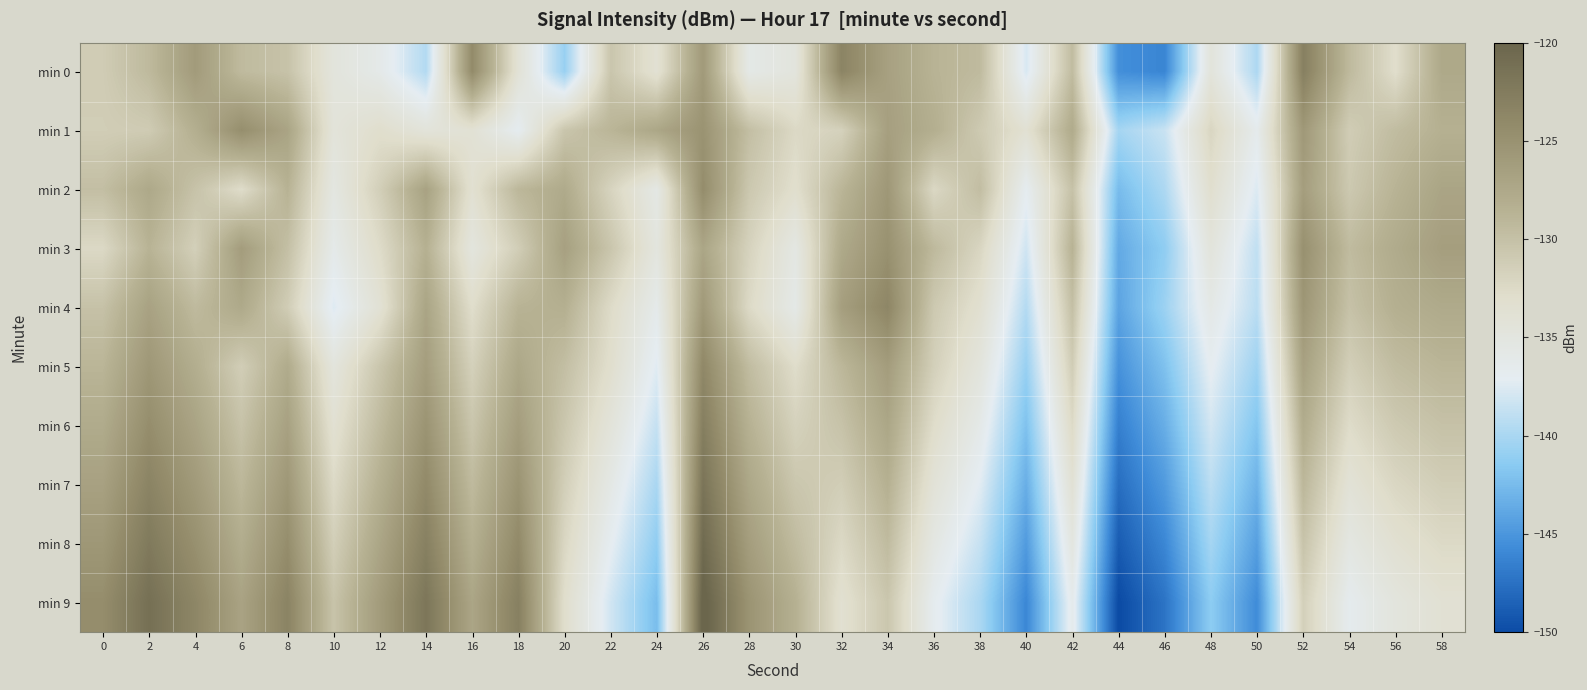

Reading left to right, extract all data points from this chart.

min 0: 0=-131.2	2=-129.3	4=-126.0	6=-129.4	8=-130.2	10=-134.7	12=-136.1	14=-139.5	16=-124.2	18=-134.0	20=-140.8	22=-130.5	24=-133.7	26=-125.9	28=-135.8	30=-134.8	32=-123.5	34=-126.6	36=-128.7	38=-129.4	40=-137.8	42=-129.6	44=-145.5	46=-146.1	48=-134.6	50=-139.8	52=-122.9	54=-129.3	56=-133.0	58=-127.6
min 1: 0=-131.3	2=-131.1	4=-128.2	6=-124.6	8=-127.0	10=-134.4	12=-133.1	14=-134.4	16=-133.8	18=-136.8	20=-130.5	22=-128.9	24=-127.3	26=-125.1	28=-129.8	30=-132.4	32=-131.7	34=-126.5	36=-128.2	38=-130.9	40=-133.6	42=-127.8	44=-140.2	46=-138.5	48=-132.1	50=-136.4	52=-125.7	54=-131.2	56=-129.6	58=-128.4
min 2: 0=-129.8	2=-127.5	4=-130.2	6=-132.8	8=-128.6	10=-135.2	12=-131.4	14=-126.8	16=-133.5	18=-129.1	20=-127.7	22=-131.9	24=-135.6	26=-124.4	28=-130.7	30=-133.1	32=-128.9	34=-125.6	36=-132.3	38=-129.7	40=-136.8	42=-130.1	44=-142.5	46=-139.8	48=-133.2	50=-137.6	52=-126.3	54=-130.8	56=-128.7	58=-127.1
min 3: 0=-132.4	2=-128.7	4=-131.5	6=-126.2	8=-129.9	10=-136.1	12=-132.7	14=-128.4	16=-134.8	18=-131.3	20=-126.6	22=-130.5	24=-134.9	26=-127.2	28=-131.8	30=-135.4	32=-127.6	34=-124.9	36=-129.3	38=-132.1	40=-138.2	42=-128.6	44=-143.7	46=-141.2	48=-134.6	50=-138.9	52=-124.8	54=-129.5	56=-127.8	58=-126.4
min 4: 0=-130.1	2=-126.8	4=-129.4	6=-127.6	8=-131.2	10=-137.5	12=-133.8	14=-127.1	16=-132.9	18=-128.7	20=-128.3	22=-132.6	24=-136.2	26=-125.8	28=-132.5	30=-135.9	32=-126.4	34=-123.7	36=-130.8	38=-133.4	40=-139.5	42=-129.9	44=-144.1	46=-140.6	48=-135.8	50=-139.2	52=-125.5	54=-130.1	56=-128.3	58=-127.7
min 5: 0=-128.9	2=-125.6	4=-128.1	6=-131.3	8=-127.8	10=-134.7	12=-130.5	14=-126.3	16=-131.6	18=-127.4	20=-129.8	22=-133.1	24=-137.4	26=-123.9	28=-129.6	30=-132.8	32=-129.1	34=-126.2	36=-131.5	38=-134.7	40=-140.8	42=-131.2	44=-145.3	46=-142.1	48=-136.9	50=-140.5	52=-126.7	54=-131.4	56=-129.6	58=-128.9
min 6: 0=-127.8	2=-124.5	4=-127.0	6=-130.2	8=-126.7	10=-133.6	12=-129.4	14=-125.2	16=-130.5	18=-126.3	20=-130.6	22=-134.4	24=-138.7	26=-122.8	28=-128.5	30=-131.7	32=-130.2	34=-127.3	36=-132.8	38=-136.0	40=-142.1	42=-132.5	44=-146.5	46=-143.4	48=-138.0	50=-141.8	52=-127.9	54=-132.7	56=-130.9	58=-130.1
min 7: 0=-126.7	2=-123.4	4=-125.9	6=-129.1	8=-125.6	10=-132.5	12=-128.3	14=-124.1	16=-129.4	18=-125.2	20=-131.4	22=-135.7	24=-140.0	26=-121.7	28=-127.4	30=-130.6	32=-131.3	34=-128.4	36=-134.1	38=-137.3	40=-143.4	42=-133.8	44=-147.7	46=-144.7	48=-139.1	50=-143.1	52=-129.1	54=-134.0	56=-132.2	58=-131.3
min 8: 0=-125.6	2=-122.3	4=-124.8	6=-128.0	8=-124.5	10=-131.4	12=-127.2	14=-123.0	16=-128.3	18=-124.1	20=-132.2	22=-136.9	24=-141.2	26=-120.6	28=-126.3	30=-129.5	32=-132.4	34=-129.5	36=-135.4	38=-138.6	40=-144.7	42=-135.1	44=-148.9	46=-146.0	48=-140.2	50=-144.4	52=-130.3	54=-135.3	56=-133.5	58=-132.5
min 9: 0=-124.5	2=-121.2	4=-123.7	6=-126.9	8=-123.4	10=-130.3	12=-126.1	14=-121.9	16=-127.2	18=-123.0	20=-133.0	22=-138.1	24=-142.4	26=-119.5	28=-125.2	30=-128.4	32=-133.5	34=-130.6	36=-136.7	38=-139.9	40=-146.0	42=-136.4	44=-150.1	46=-147.3	48=-141.3	50=-145.7	52=-131.5	54=-136.6	56=-134.8	58=-133.7